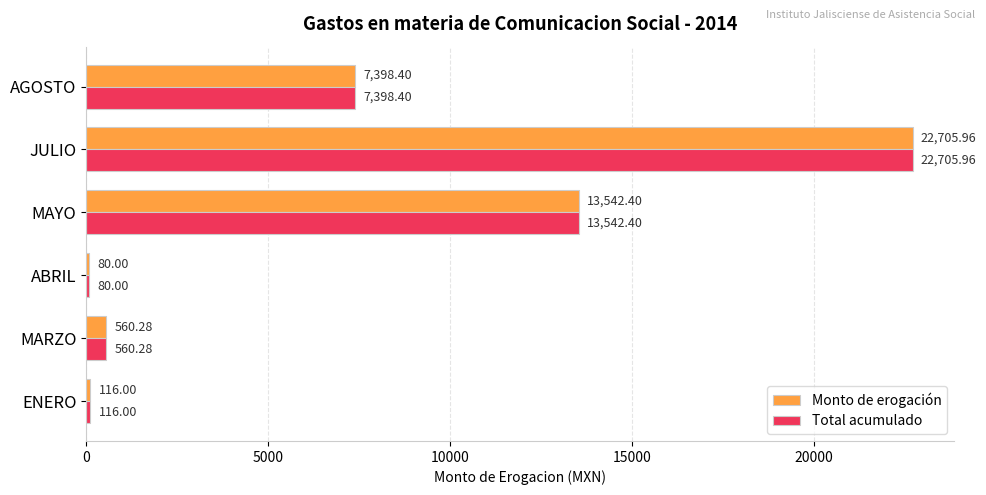

What is the lowest value of the Total acumulado series?

80.0